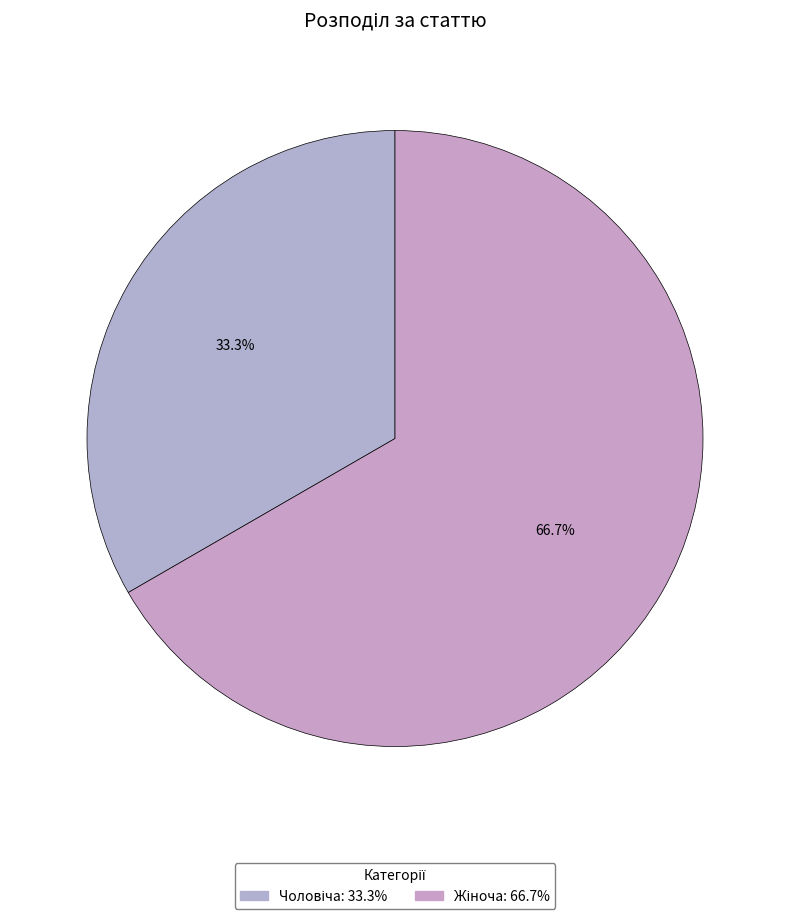

What is the smallest slice in the pie chart?

Чоловіча